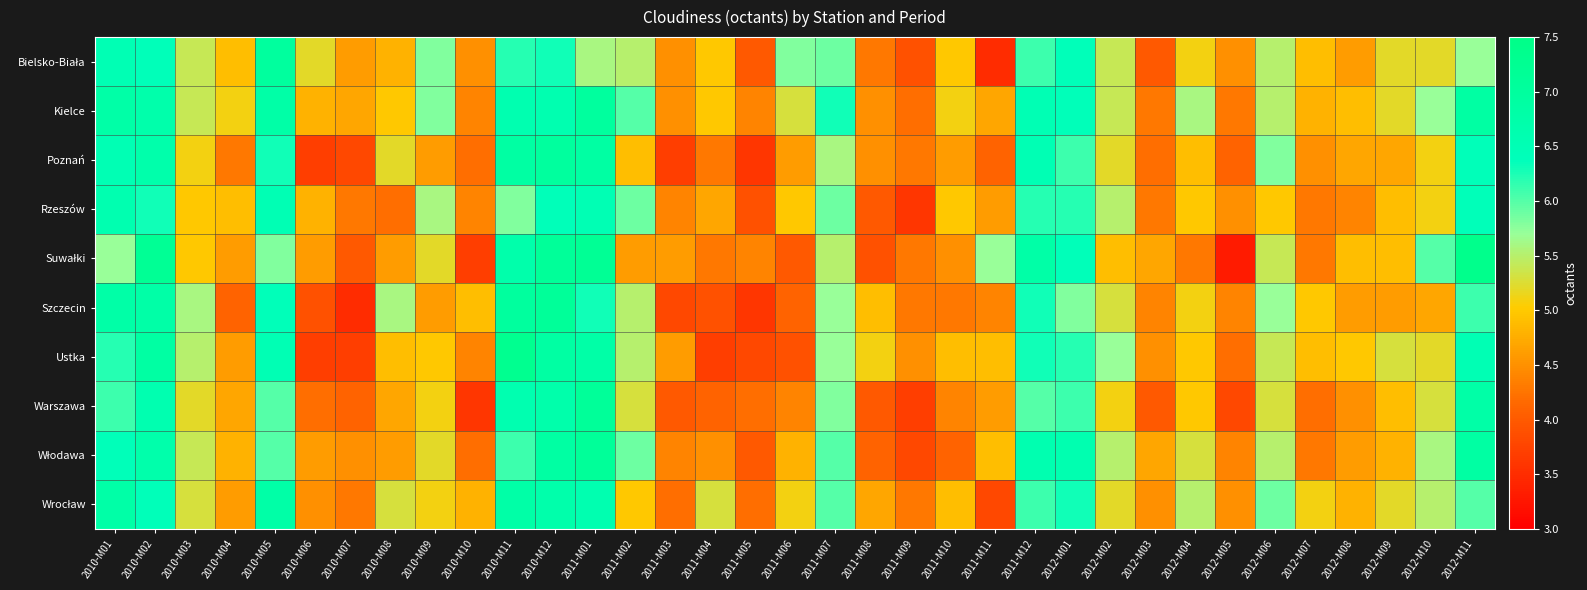

How many series are shown in this chart?

10